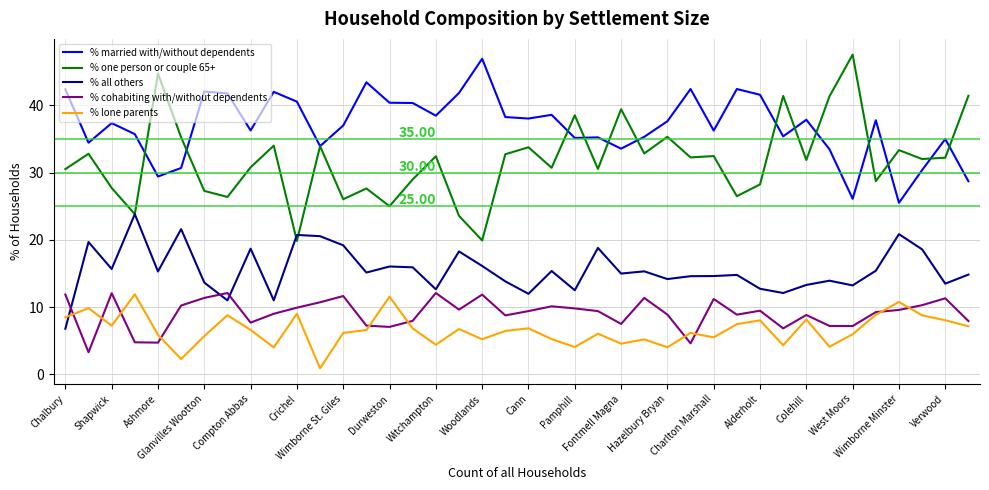

What is the sum of all % all others values?

620.9